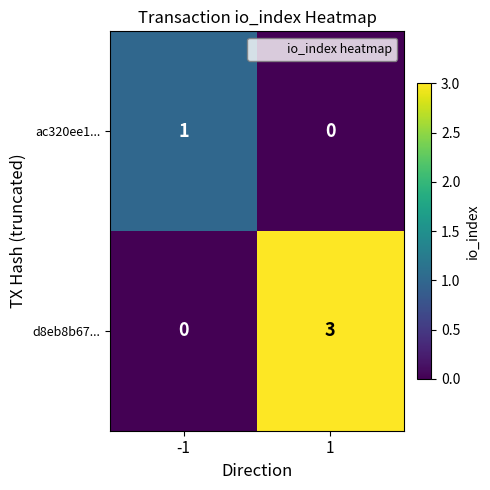

What is the difference between the maximum and minimum values in the d8eb8b67... series?

3